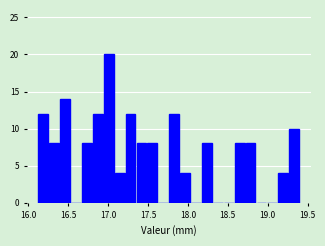

Around what value on the x-axis is the tallest bar? Give the approximate position of its centre, as read against the axis.

17.00